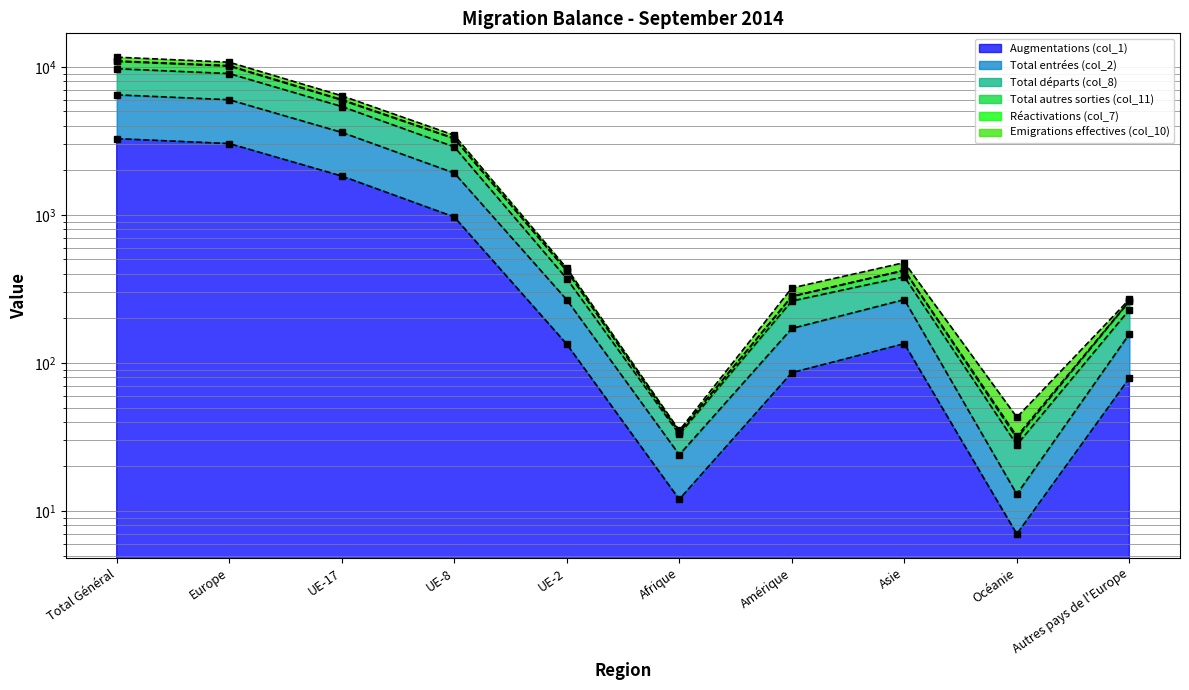

At which category does the chart reach its minimum across all series?

Océanie